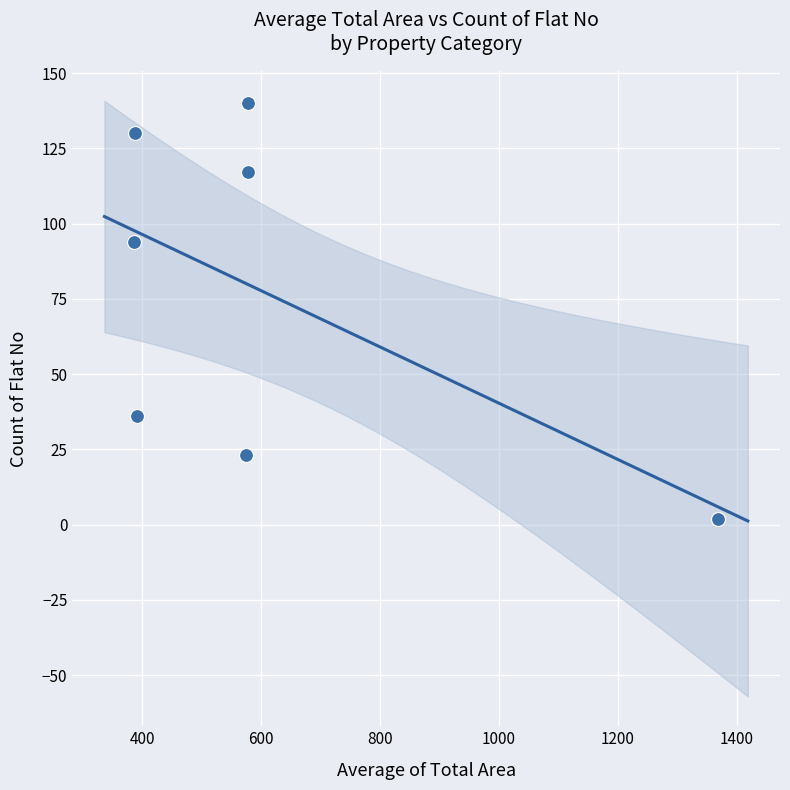

What Y value in the scatter plot is closest to 71?

94